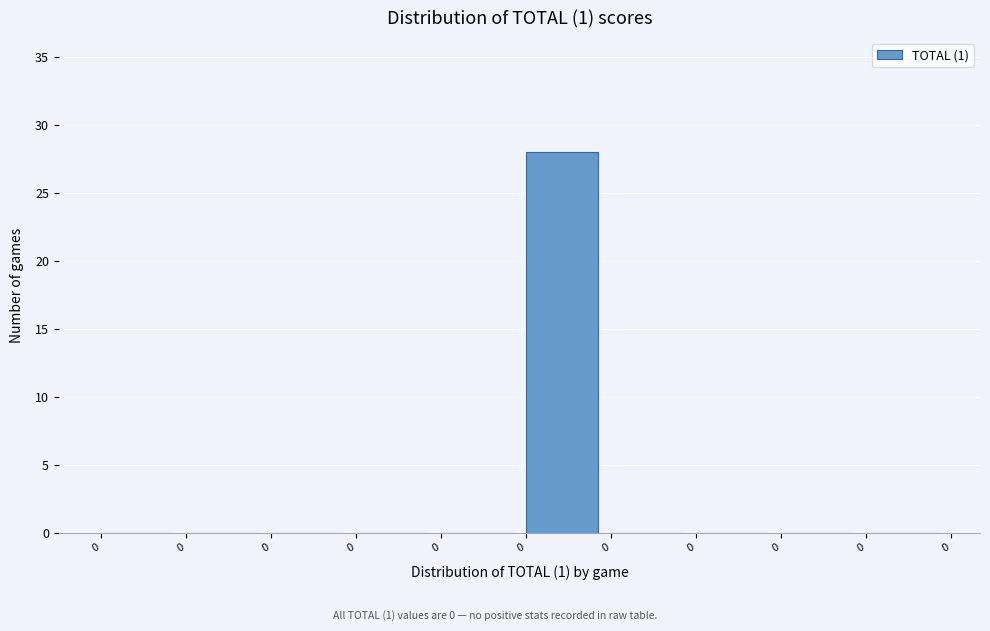

How many categories are shown in the chart?

10